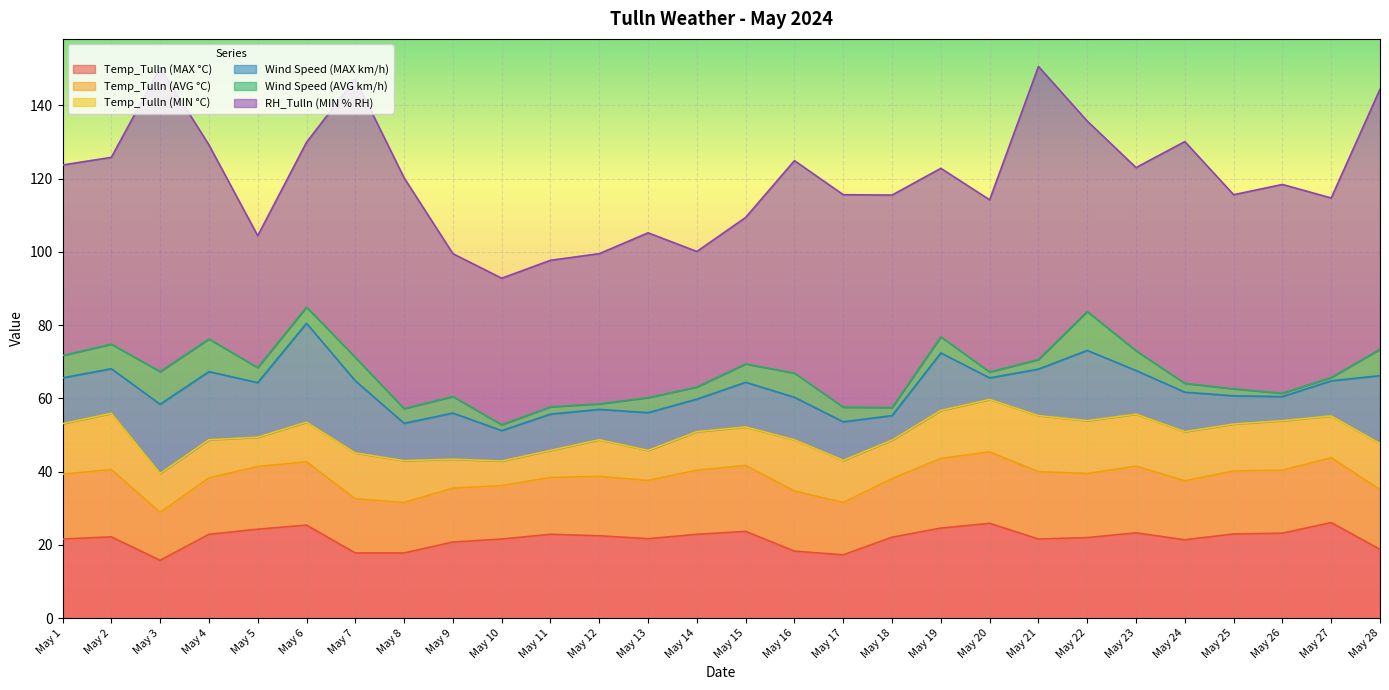

What is the average value of the Wind Speed (MAX km/h) series?

12.6